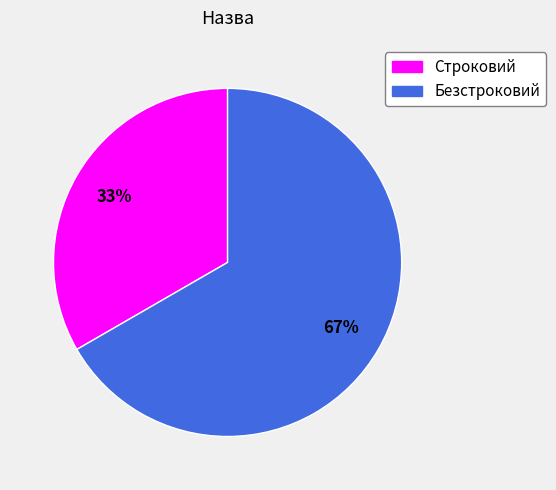

Which category has the smallest portion of the pie?

Строковий